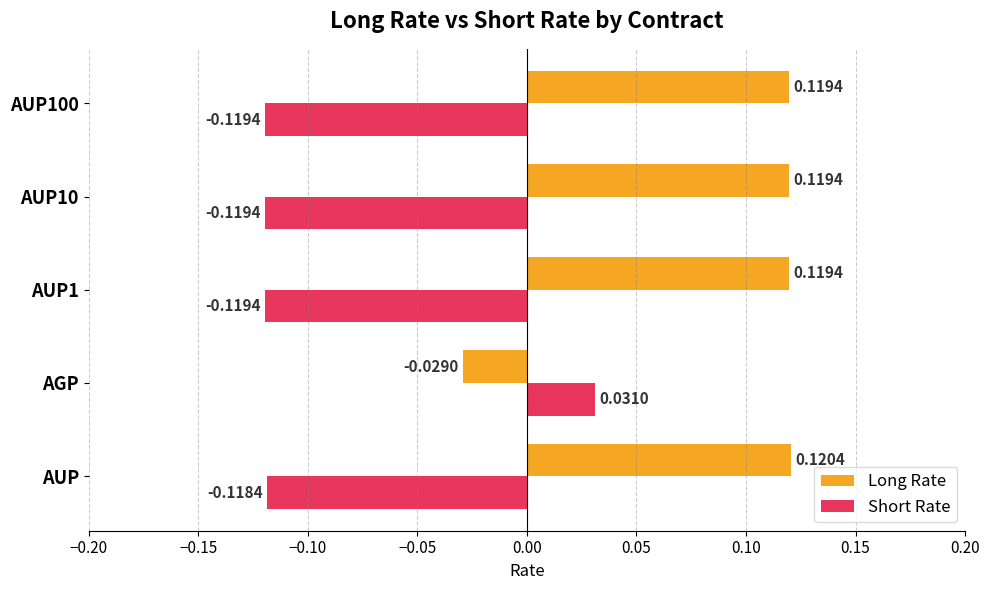

Which series has the largest range (max minus min)?

Short Rate